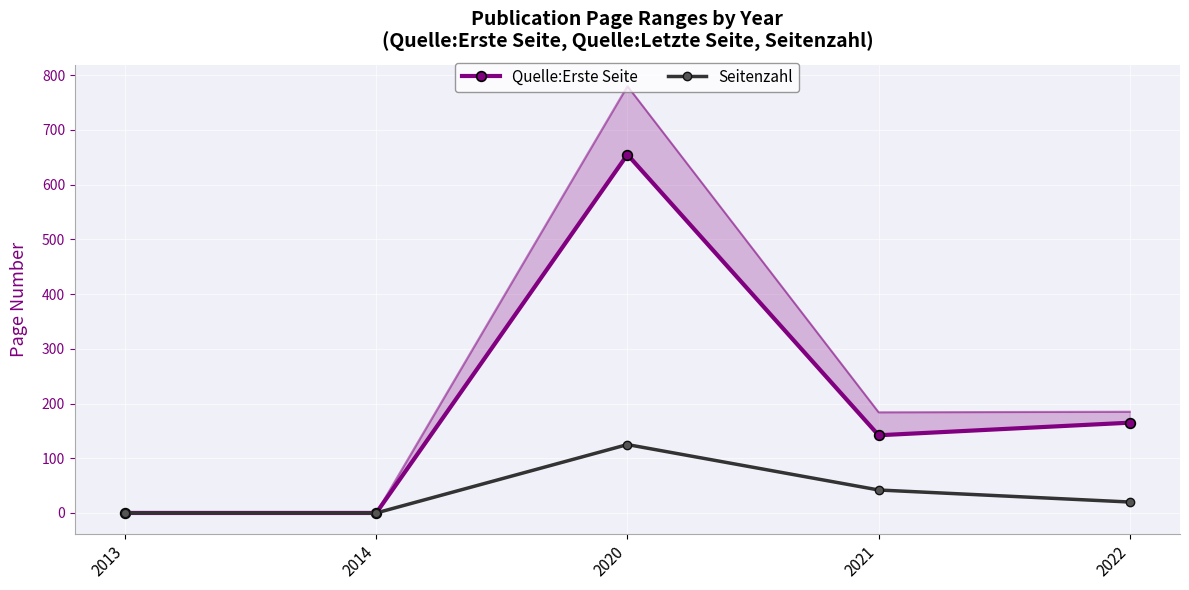

What is the maximum value shown in the chart?

655